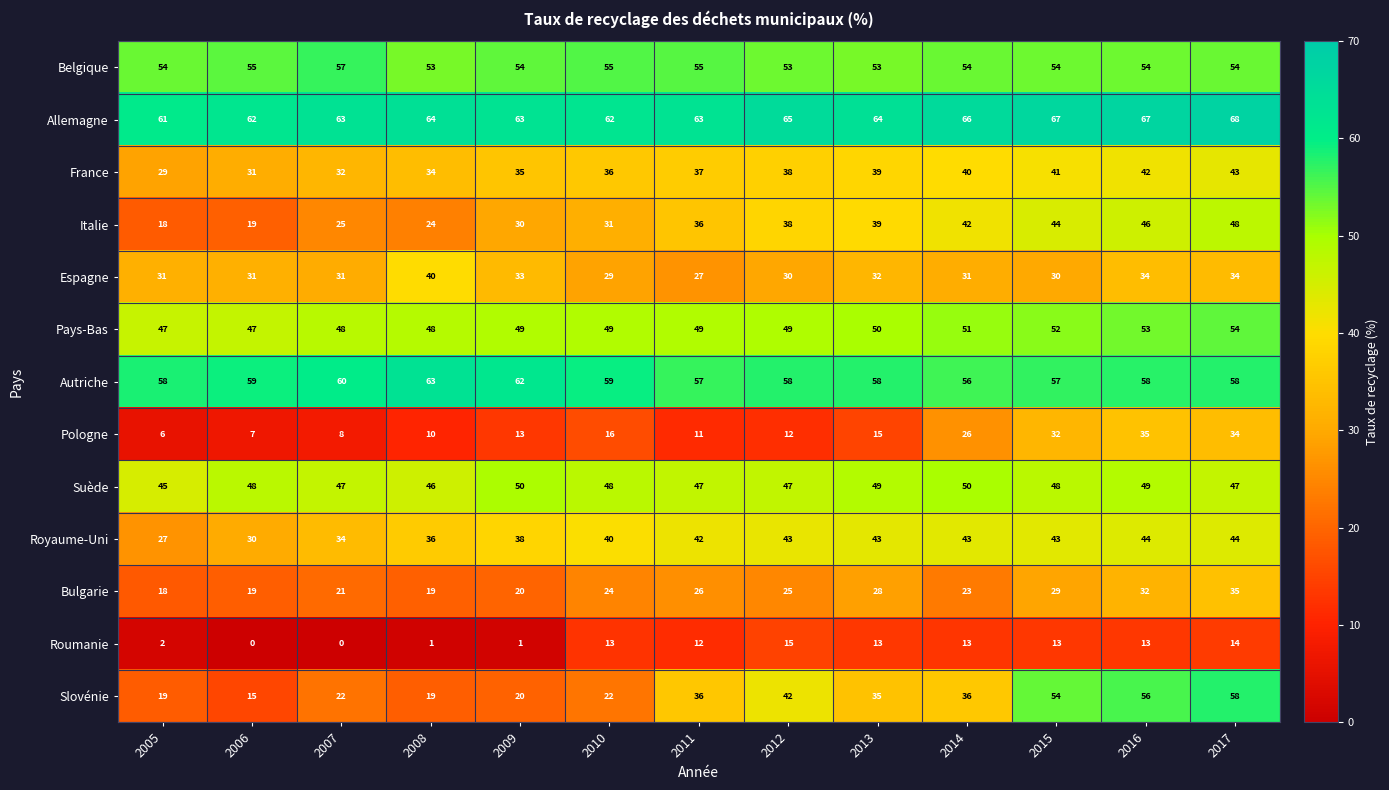

Rank the categories by Italie value from lowest to highest.

2005, 2006, 2008, 2007, 2009, 2010, 2011, 2012, 2013, 2014, 2015, 2016, 2017